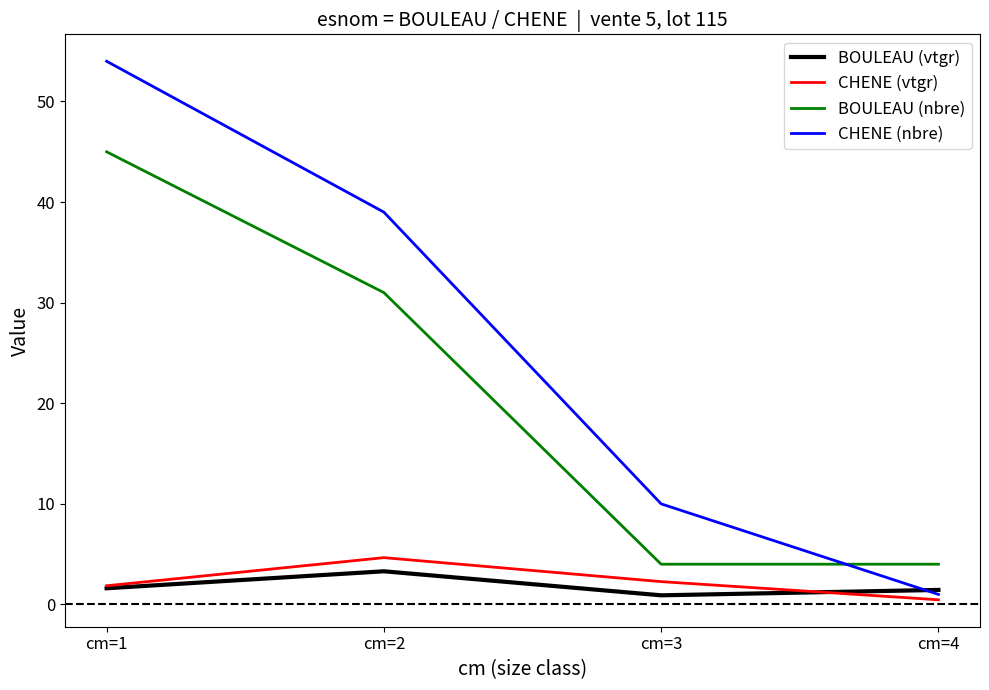

The value of CHENE (nbre) at cm=3 is 5.2. True or false?

False